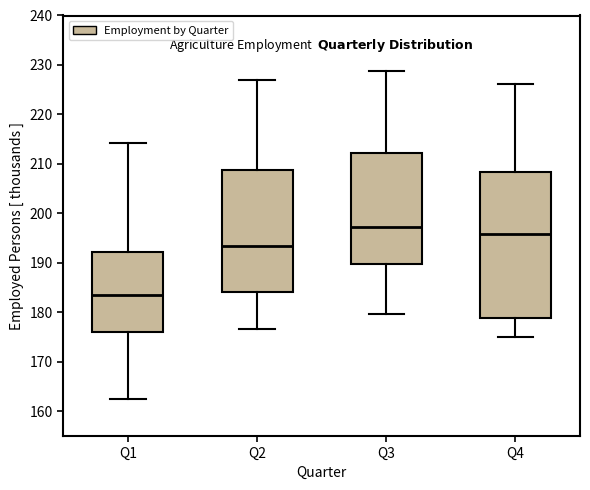

Where is the upper edge of the box for Q4 on the y-axis? The values are not printed on the chart, so give them approximately, as read against the axis.

208